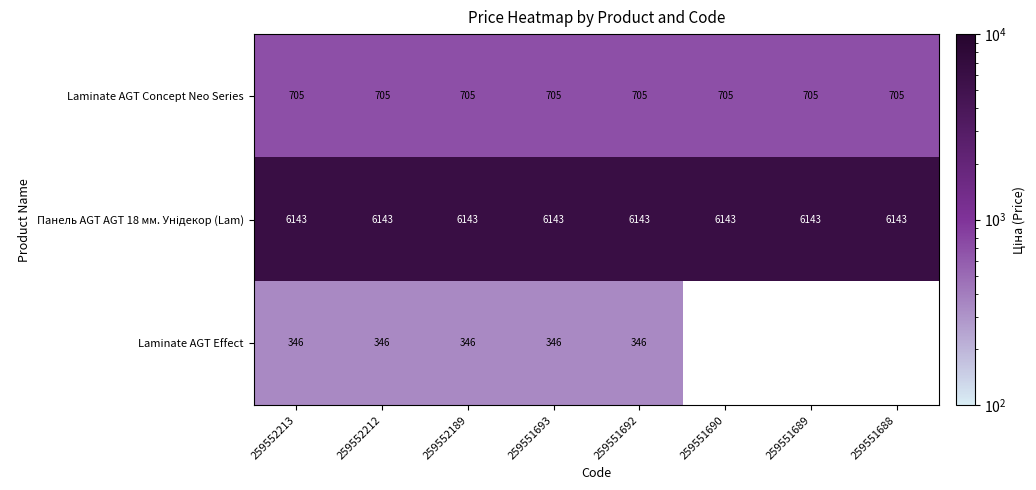

At which label does Панель AGT AGT 18 мм. Унідекор (Lam) reach its minimum?

259552213